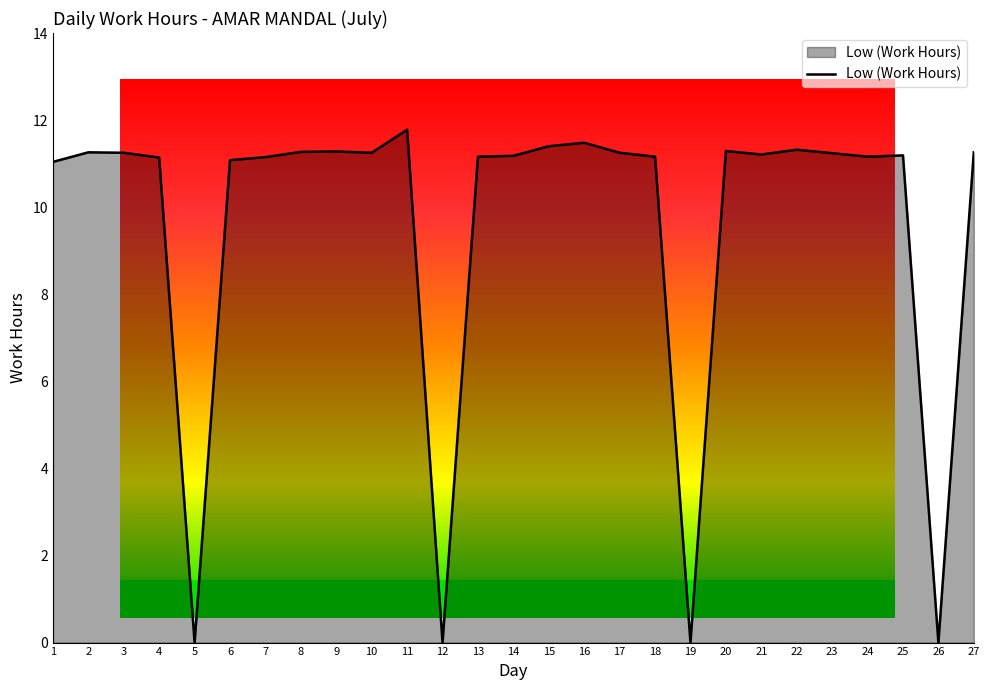

The chart shows a value of 14.7 at 7. True or false?

False